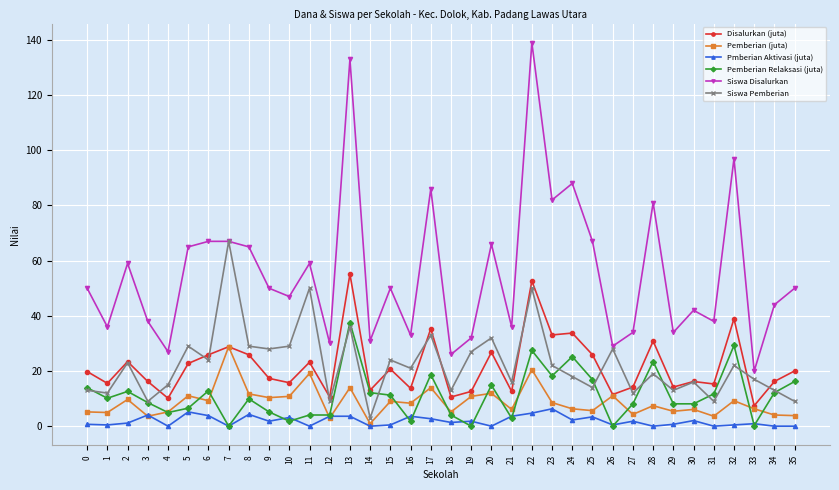

What is the value of the Disalurkan (juta) point at the 12th from the left?

23.2